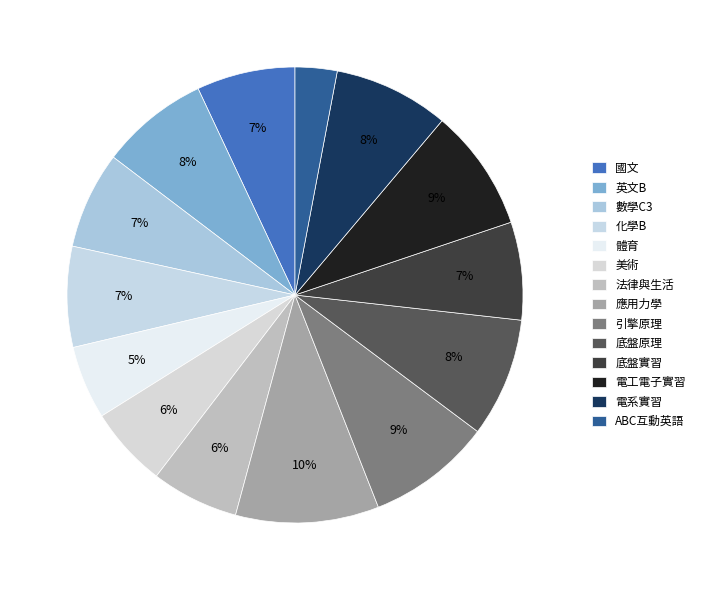

What percentage do 底盤實習 and 底盤原理 together represent?

15.4%